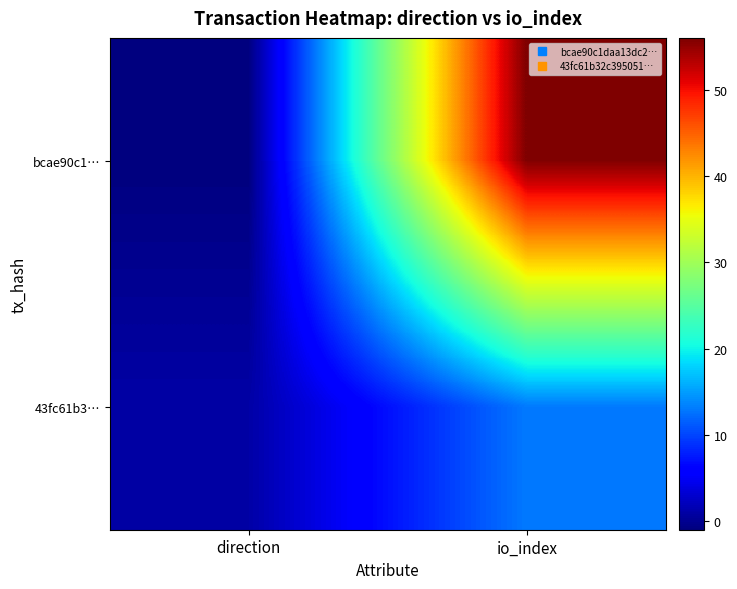

What is the maximum value shown in the chart?

56